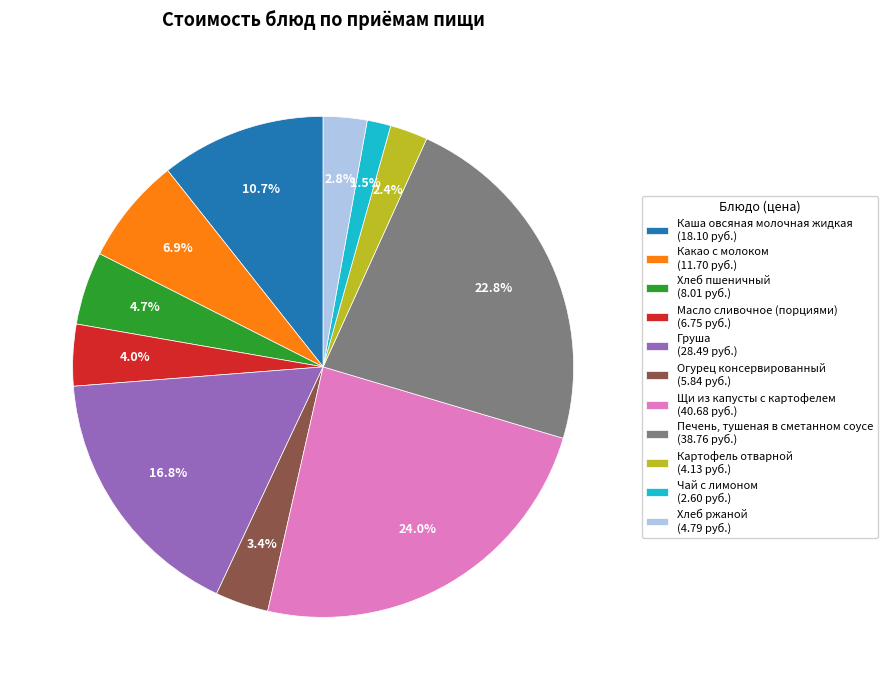

To the nearest percent, what is the average slice percentage?

9%